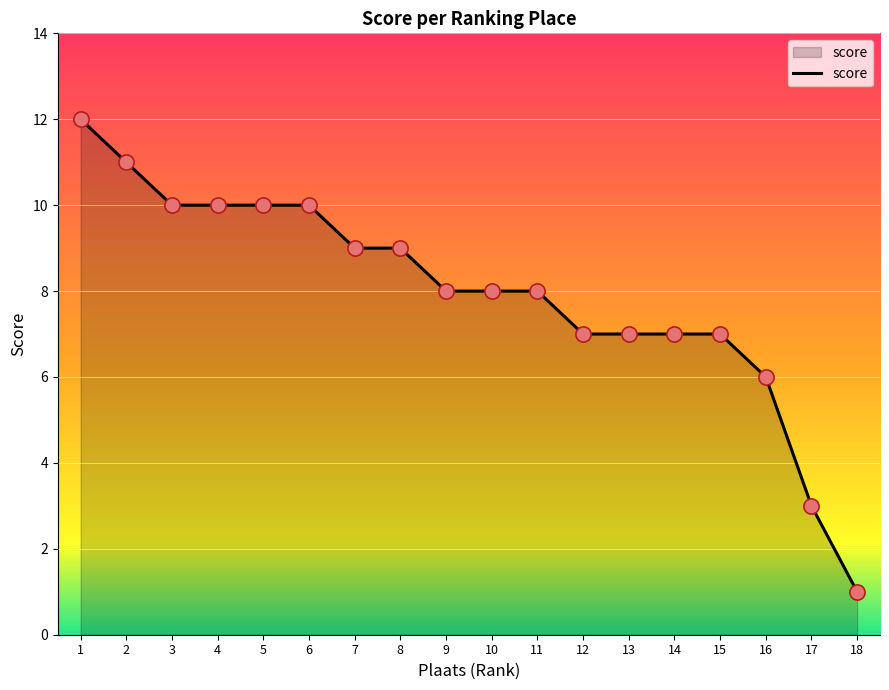

Approximately how many times larger is the value at 2 compared to 8?

1.2